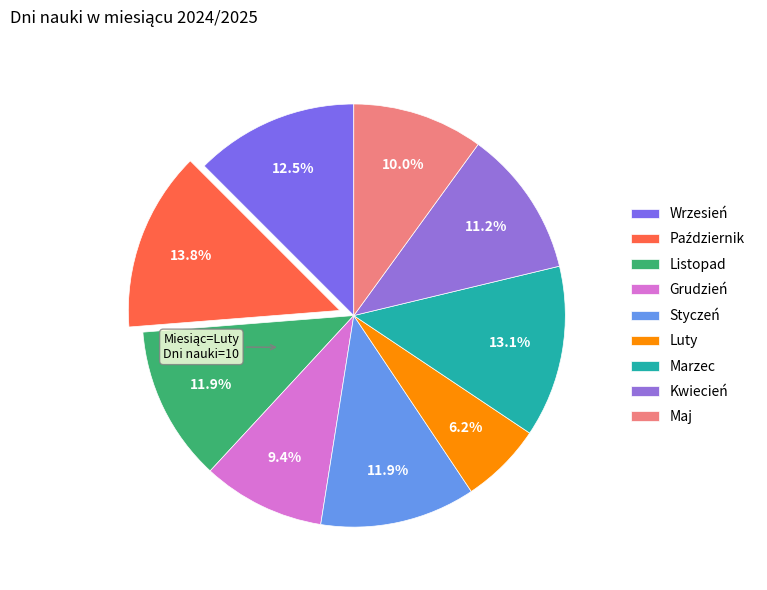

How much of the chart is everything except Luty?

93.8%